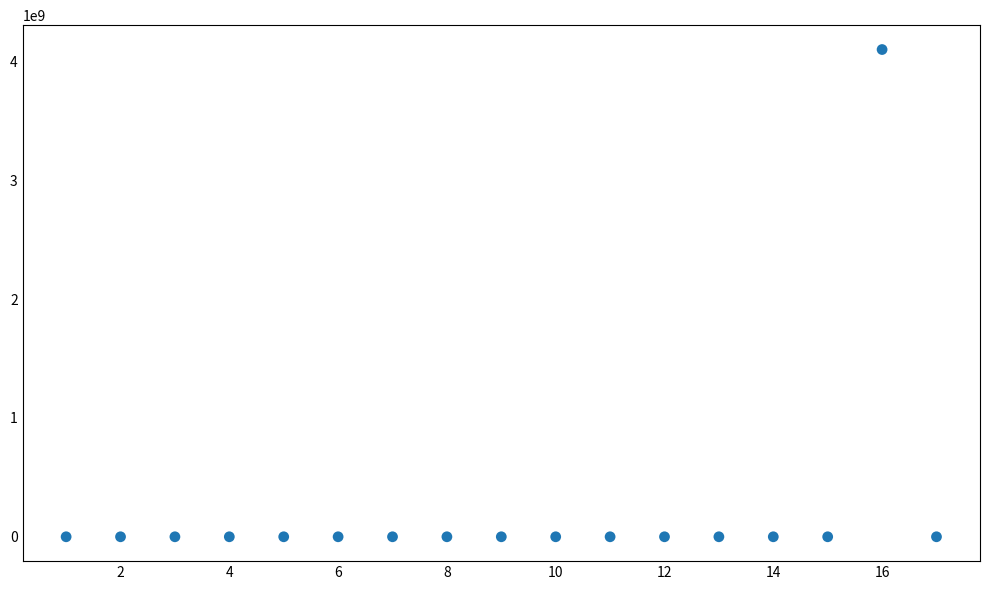

What is the range of X values (max minus min)?

16